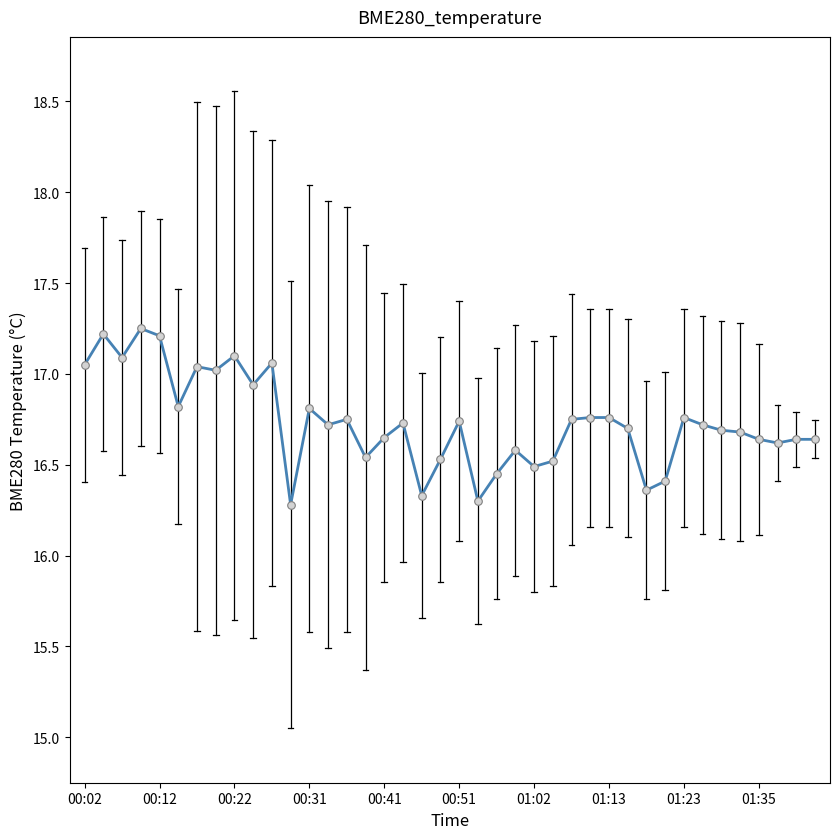

What is the minimum value shown in the chart?

16.3